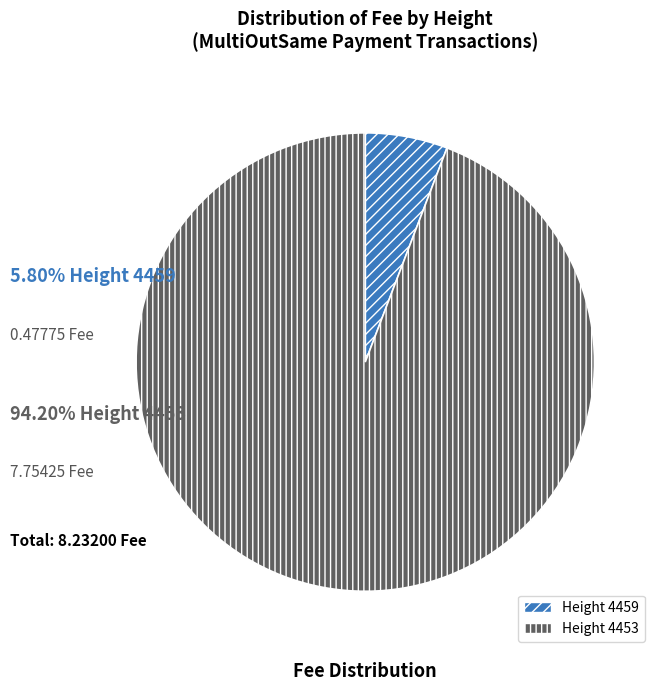

What is the largest slice in the pie chart?

Height 4453